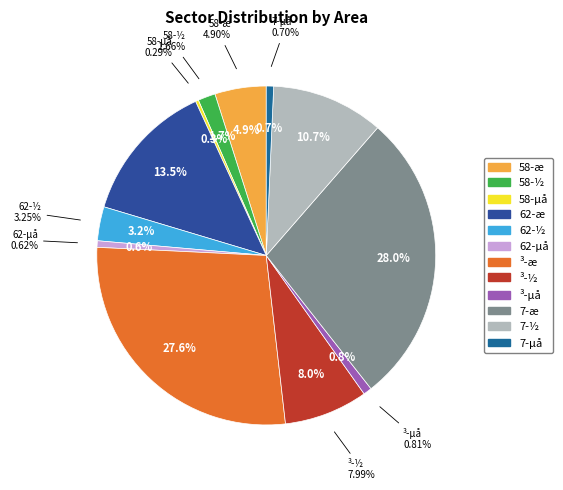

To the nearest percent, what is the average slice percentage?

8%